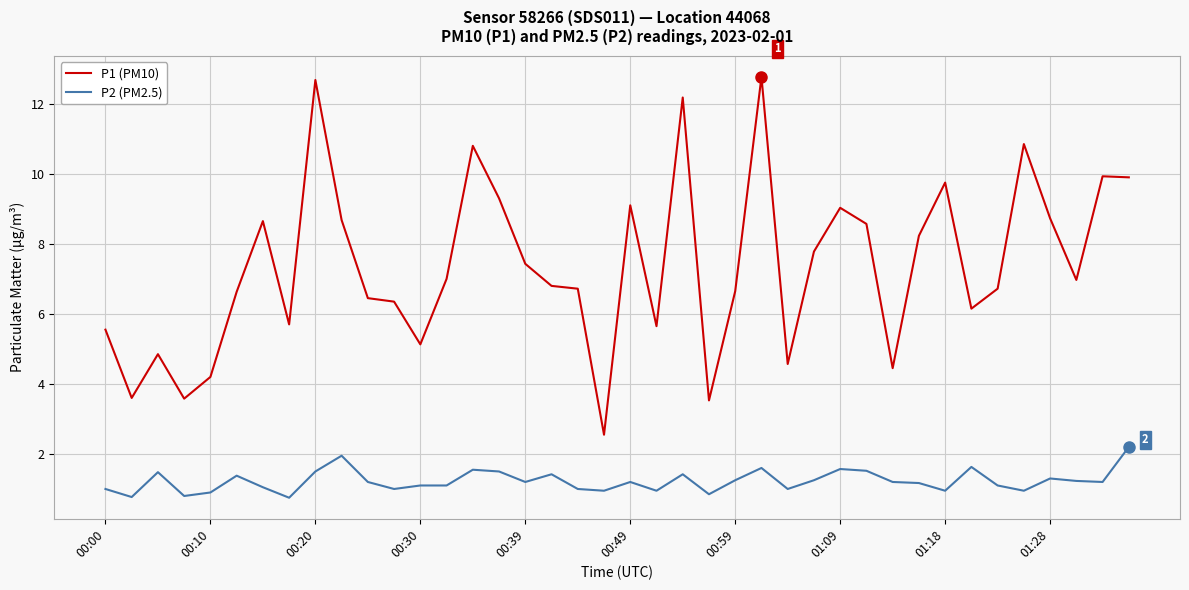

Rank the series by their maximum value, from highest to lowest.

P1 (PM10), P2 (PM2.5)